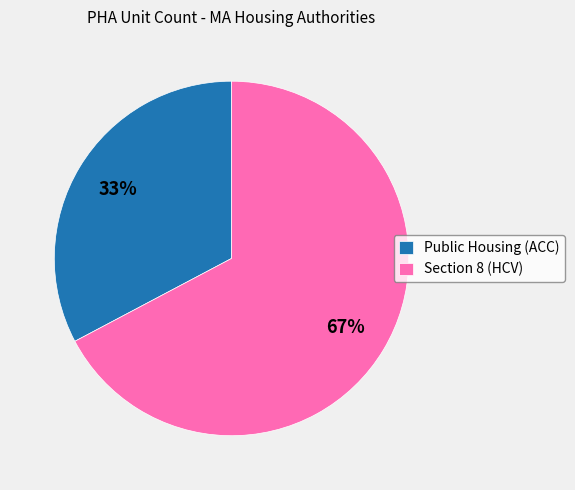

Combined, do Section 8 (HCV) and Public Housing (ACC) account for over 50%?

Yes